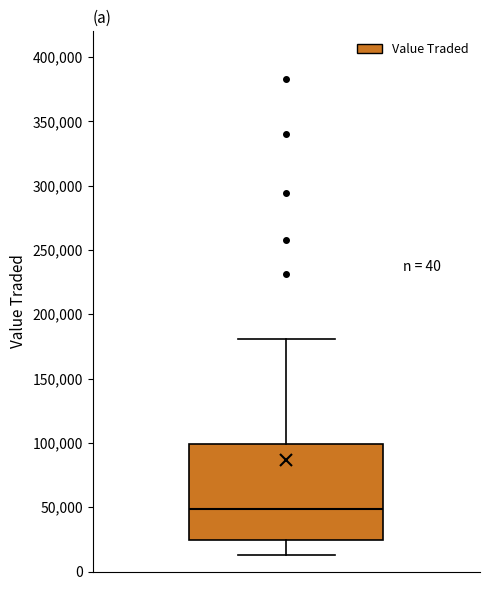

Transcribe this box plot: give where the median line is, the range the box spans, and where the two whiskers end, as read against the y-axis. The values are not printed on the chart, so give them approximately, as read against the axis.

median 50000, box 25000 to 100000, whiskers 15000 to 180000